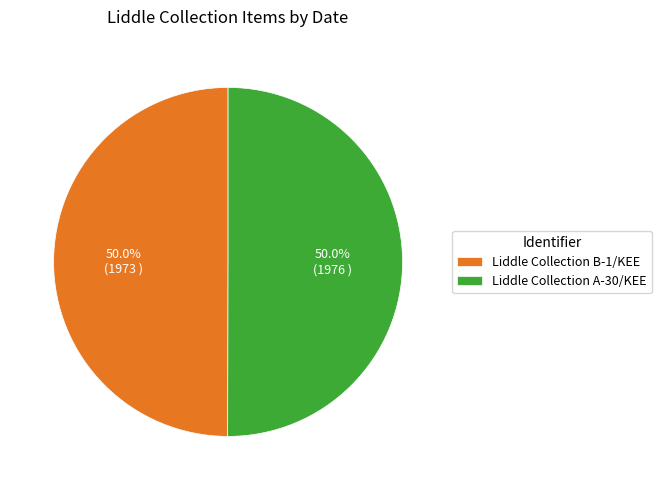

To the nearest percent, what portion does Liddle Collection B-1/KEE represent?

50%